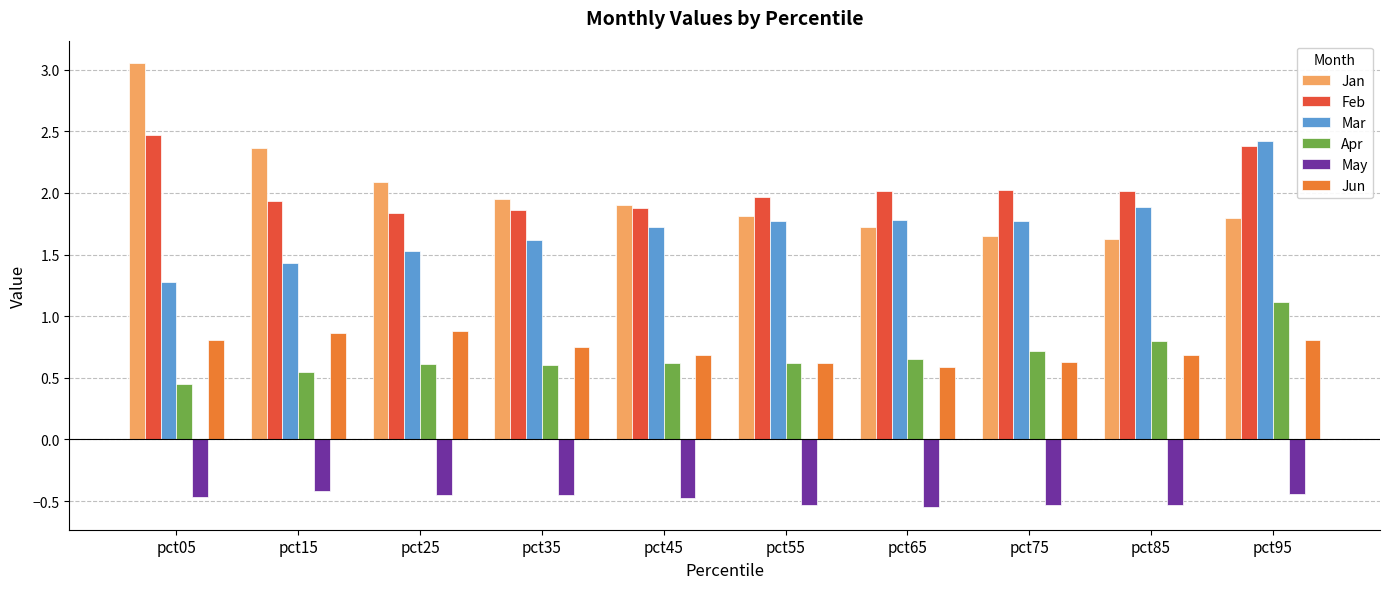

At which label does Apr reach its minimum?

pct05